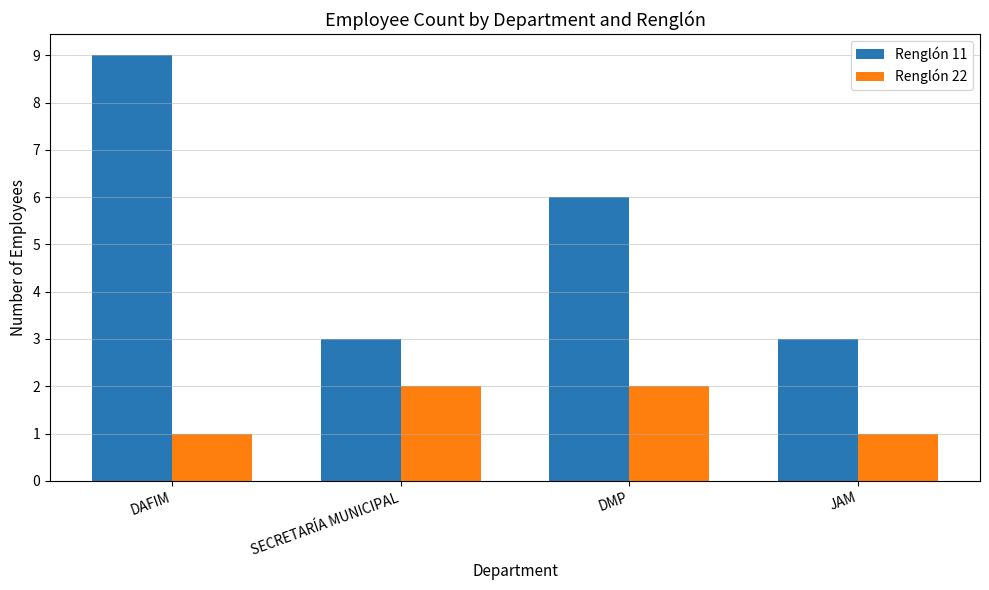

What position from the right is SECRETARÍA MUNICIPAL?

3